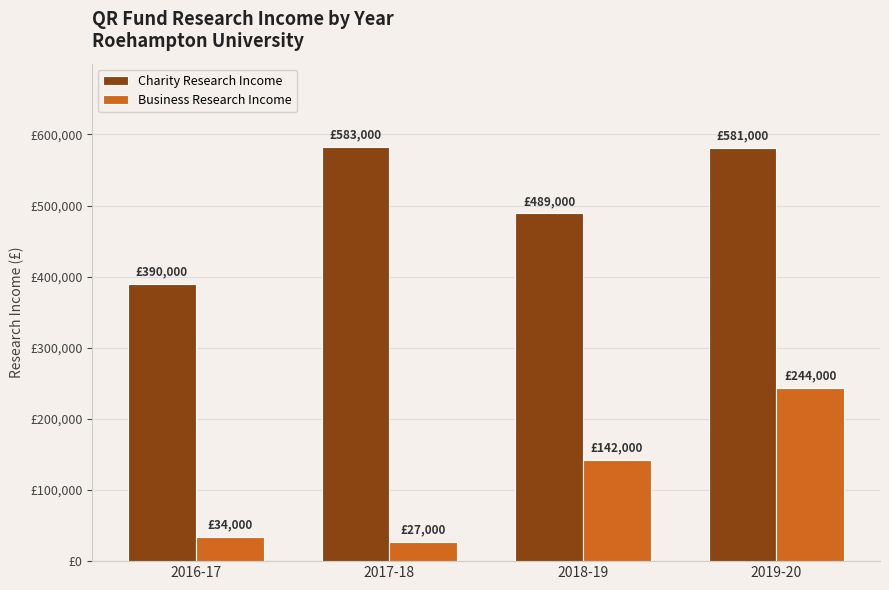

Are the bars horizontal?

No